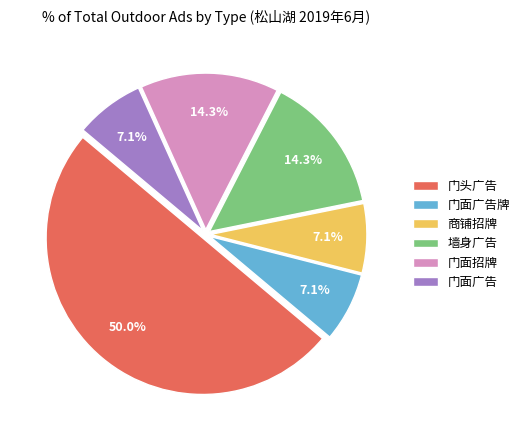

Do 商铺招牌 and 墙身广告 together represent more than half of the pie?

No